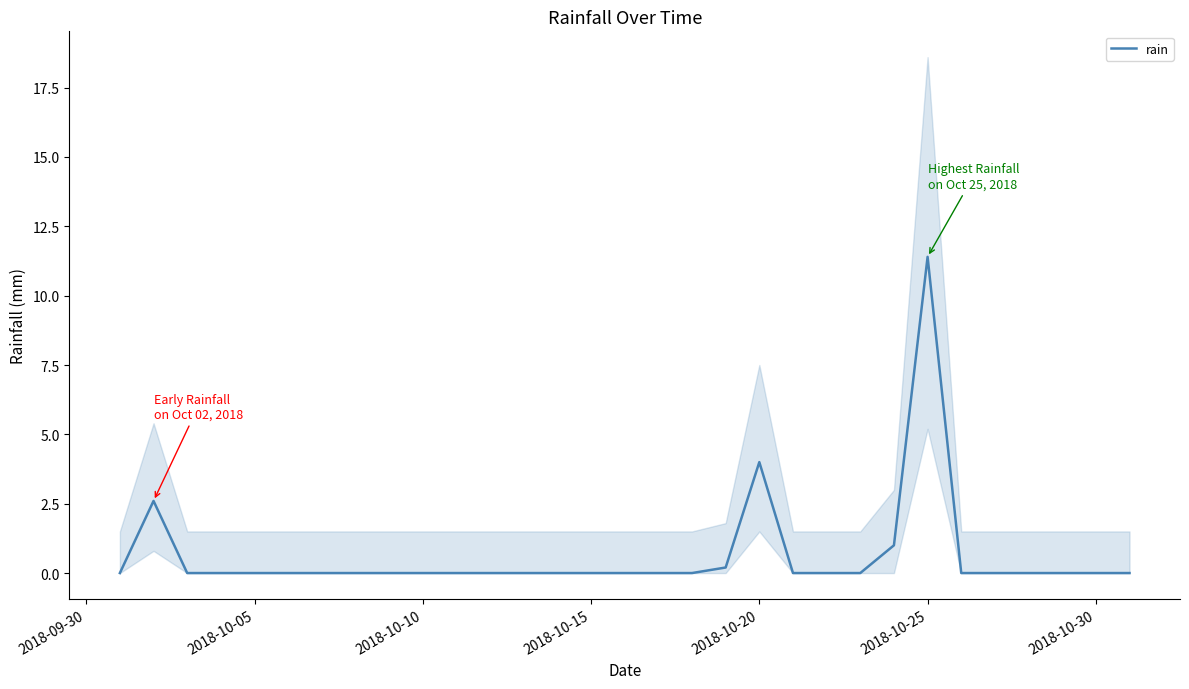

How many distinct data groups are displayed?

1